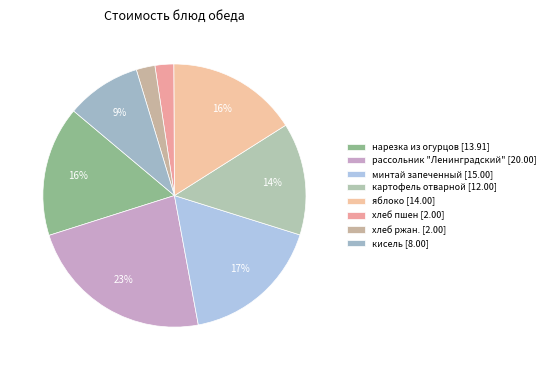

What is the ratio of the value at нарезка из огурцов to the value at яблоко?

1.0